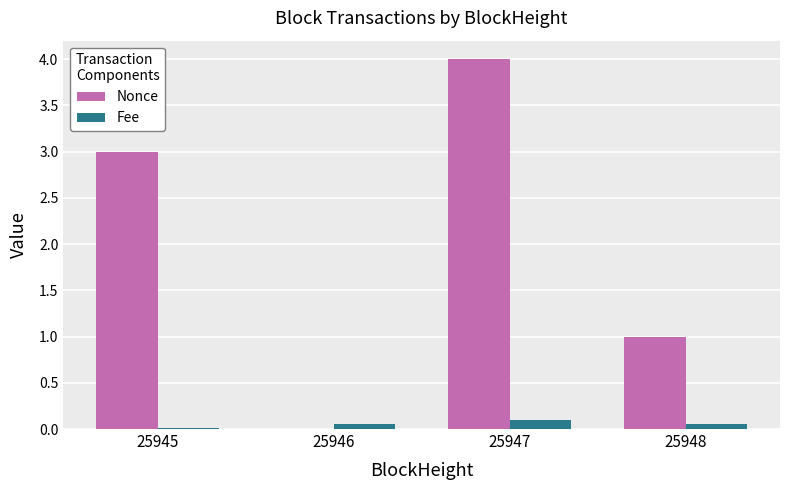

The Fee series shows 0.1 at 25946. True or false?

True